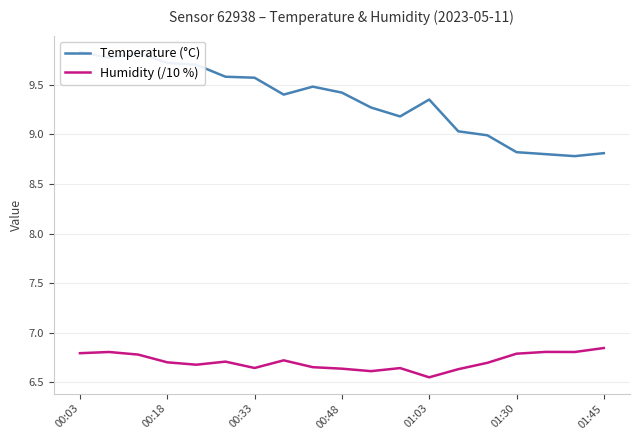

How many Humidity (/10 %) values are between 6 and 7?

19